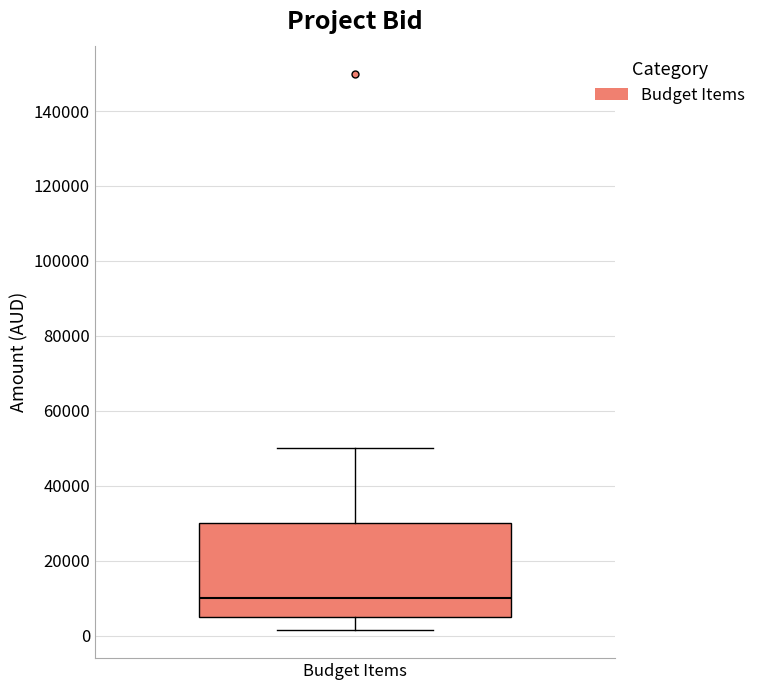

Transcribe this box plot: give where the median line is, the range the box spans, and where the two whiskers end, as read against the y-axis. The values are not printed on the chart, so give them approximately, as read against the axis.

median 10000, box 6000 to 30000, whiskers 2000 to 50000